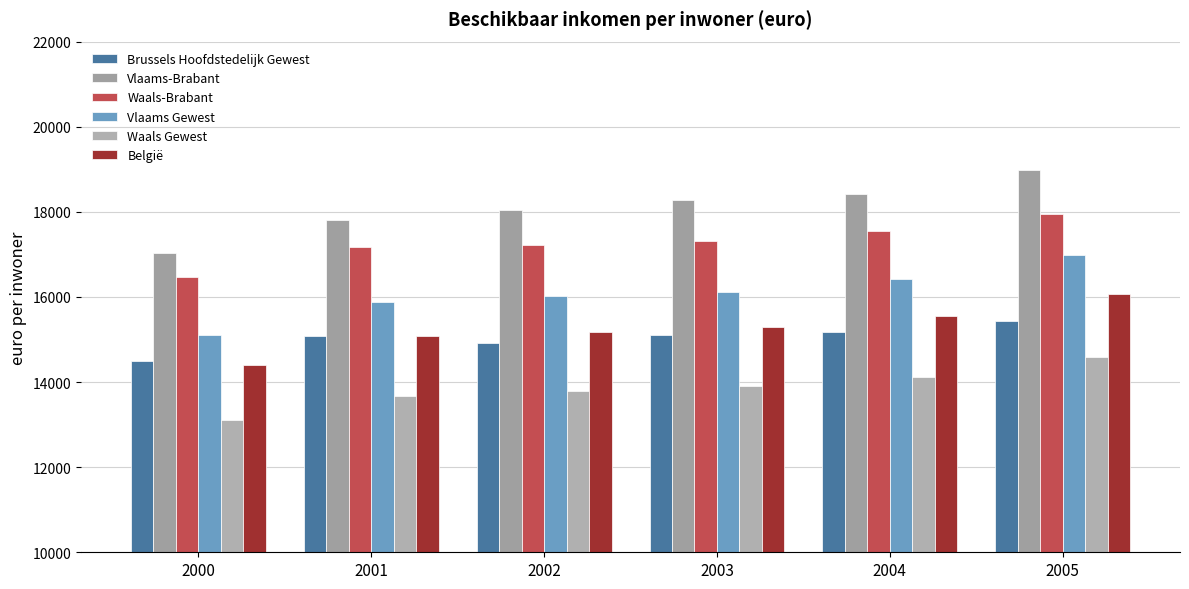

The value of Vlaams-Brabant at 2005 is 18987.4. True or false?

True